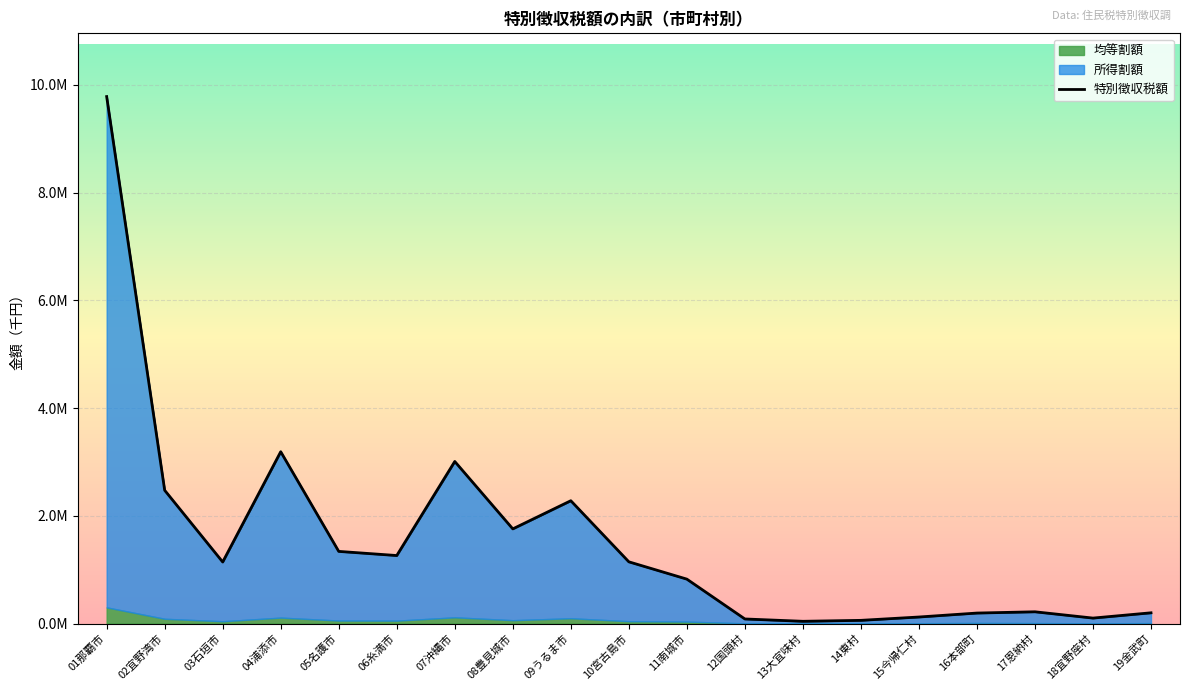

How many points are lower than both their immediate neighbors (excluding endpoints)?

5